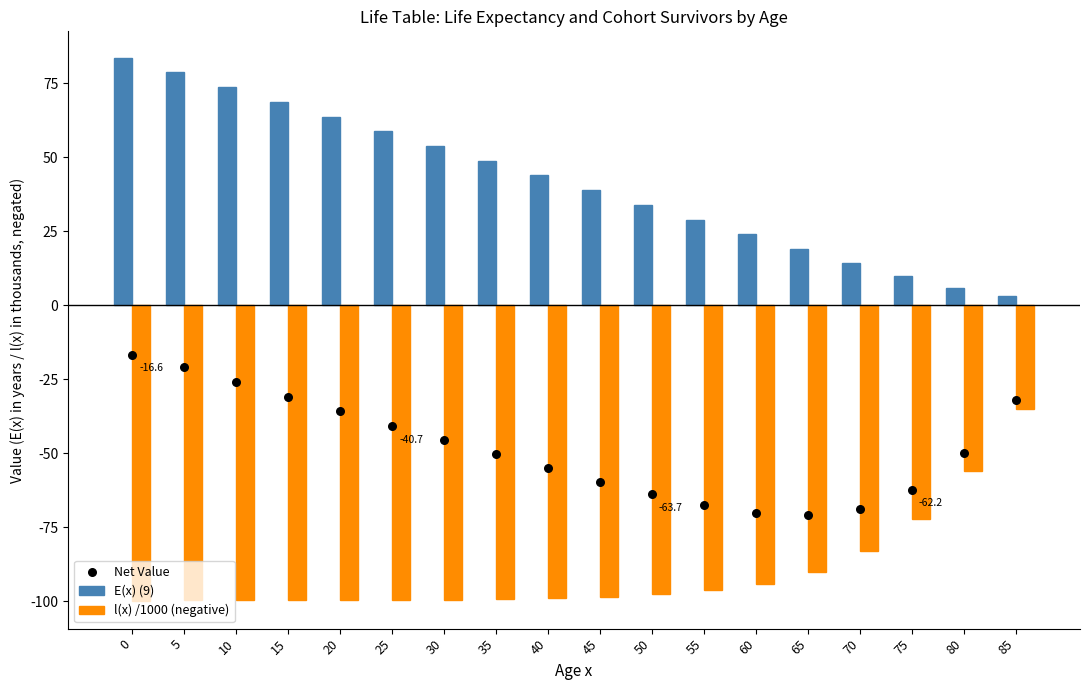

Which series contains the highest Y value?

E(x) (9)